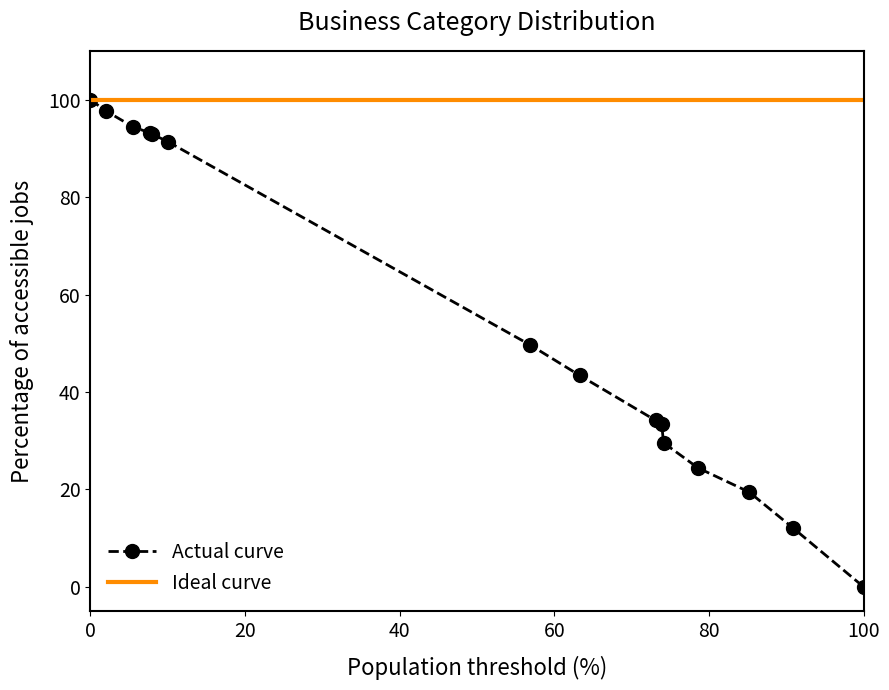

Which series has the widest spread of values?

Actual curve